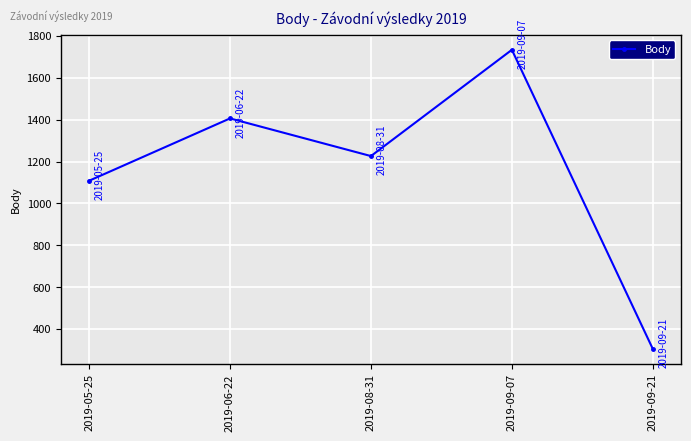

Rank the categories by value from highest to lowest.

2019-09-07, 2019-06-22, 2019-08-31, 2019-05-25, 2019-09-21